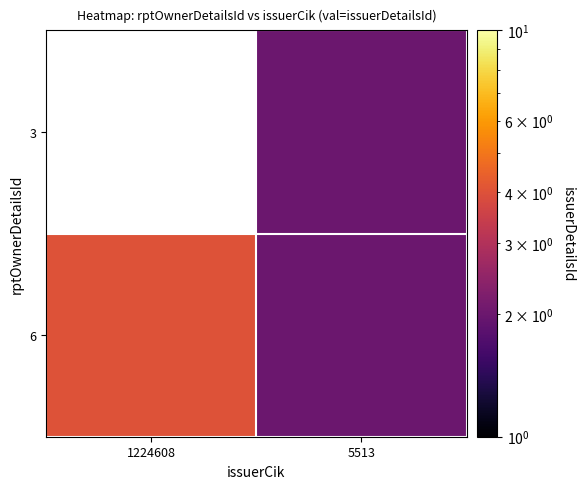

The value of 3 at 5513 is 2.0. True or false?

True